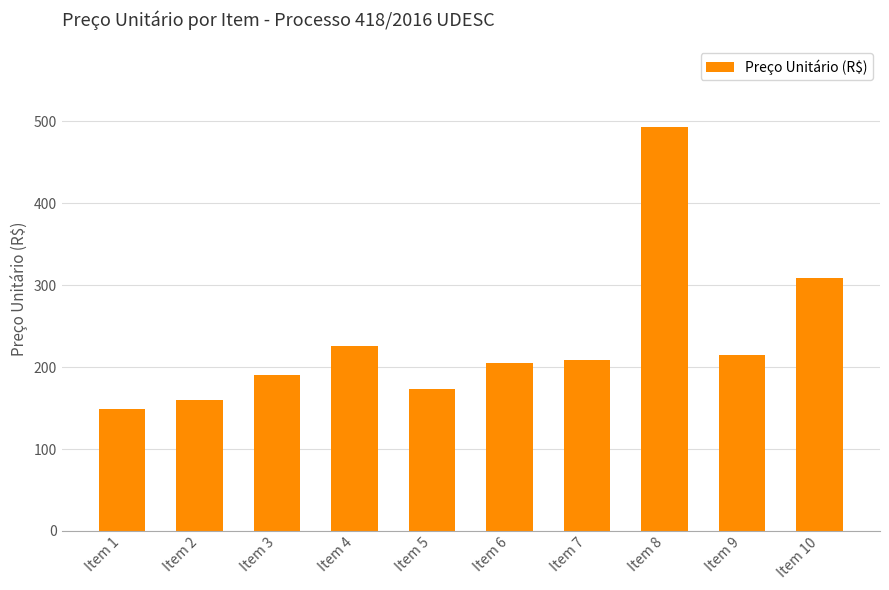

Reading left to right, what are all the values shown in this chart?

Item 1=148.4	Item 2=159.5	Item 3=190.2	Item 4=226.0	Item 5=173.4	Item 6=205.4	Item 7=208.8	Item 8=492.7	Item 9=215.3	Item 10=308.8